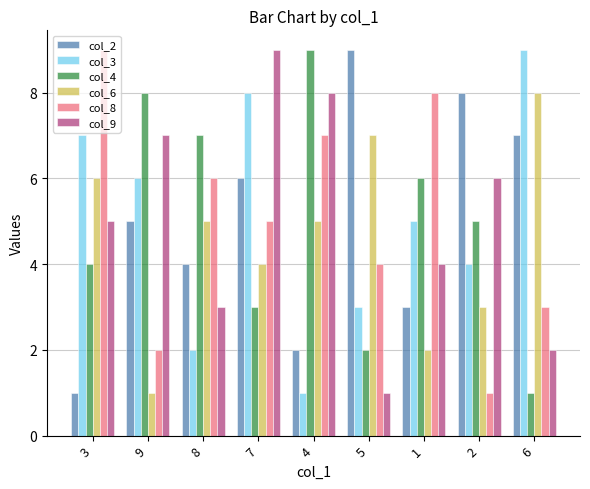

What is the difference between the second highest and minimum values in the col_8 series?

7